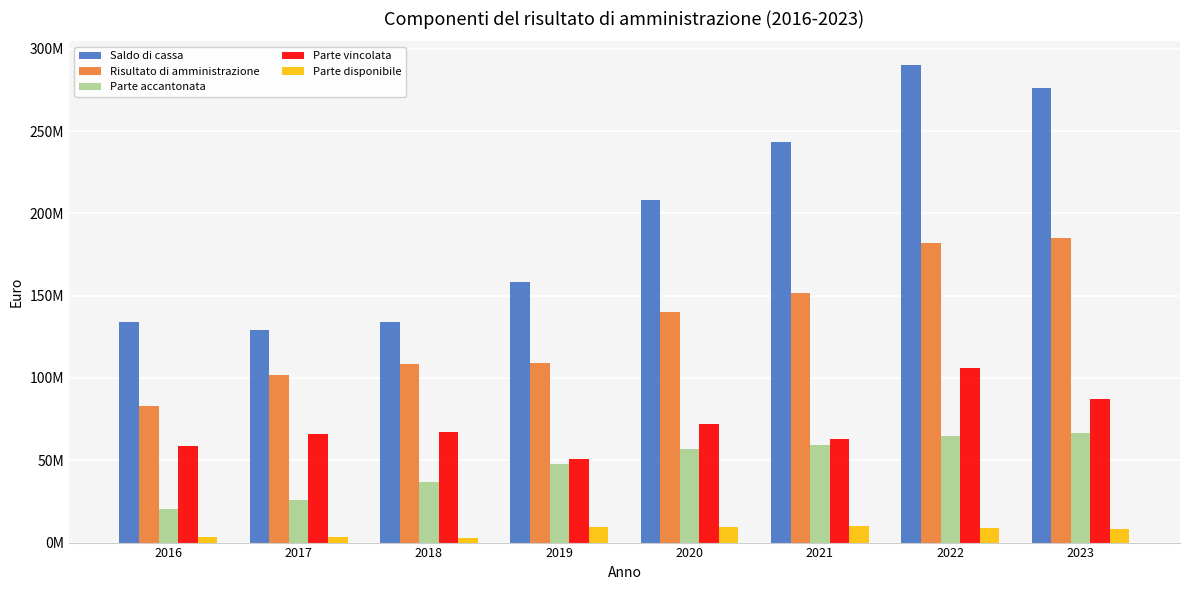

What are all the series names shown in the legend?

Saldo di cassa, Risultato di amministrazione, Parte accantonata, Parte vincolata, Parte disponibile